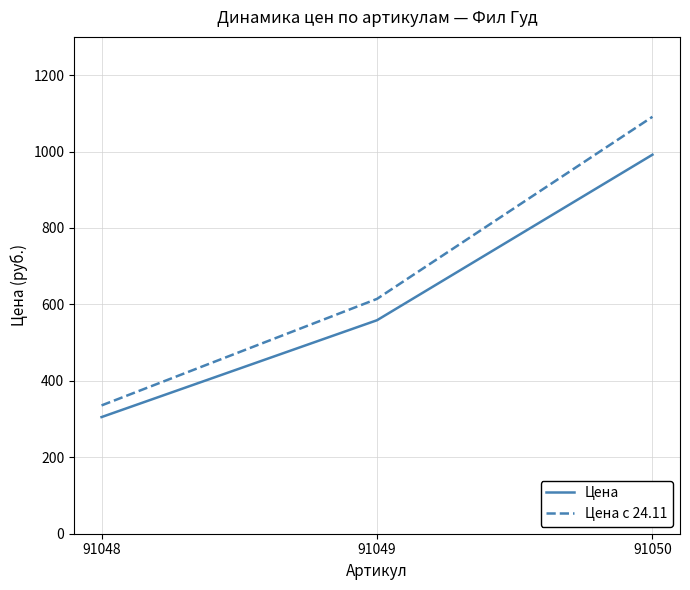

What value does the Цена series have at 91049?

558.6